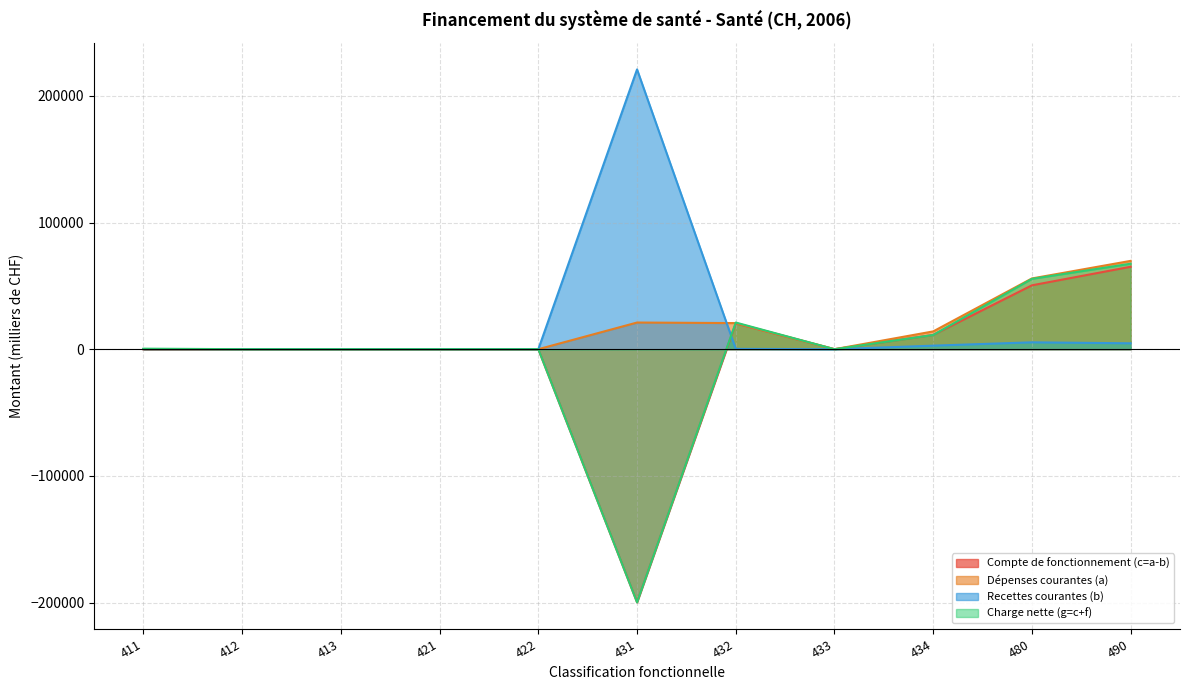

The value of Compte de fonctionnement (c=a-b) at 421 is 0.0. True or false?

True